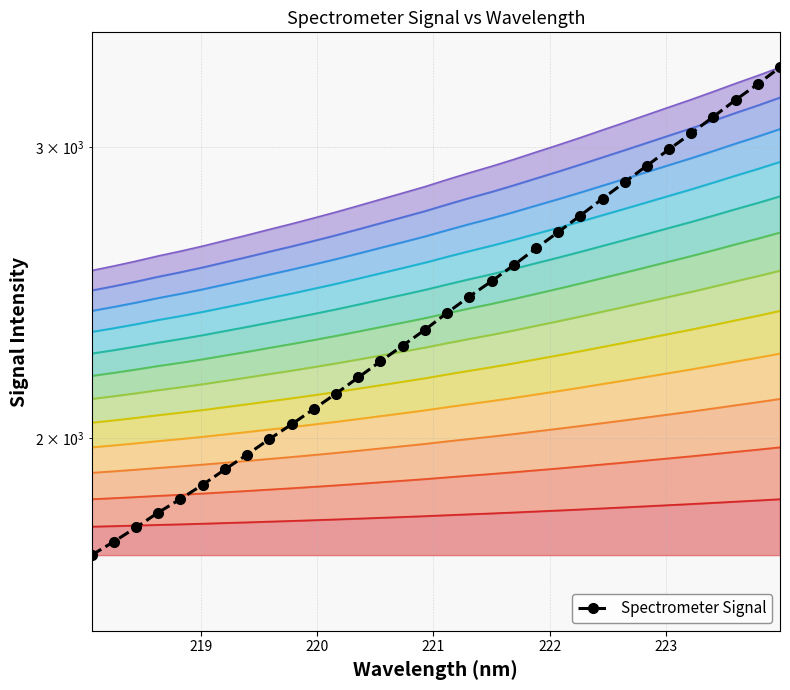

Does the chart have visible grid lines?

Yes